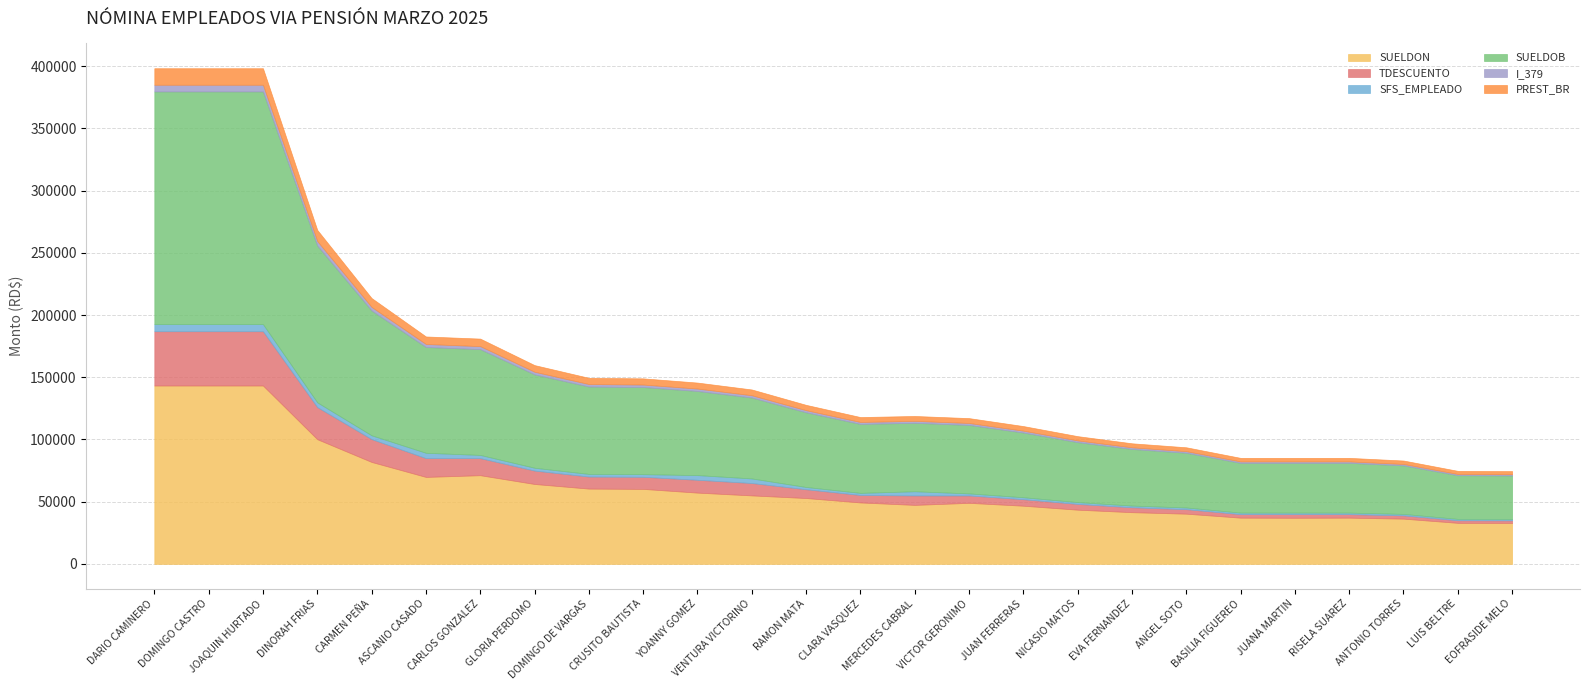

True or false: TDESCUENTO has a value of 9679.9 at DOMINGO DE VARGAS.

True